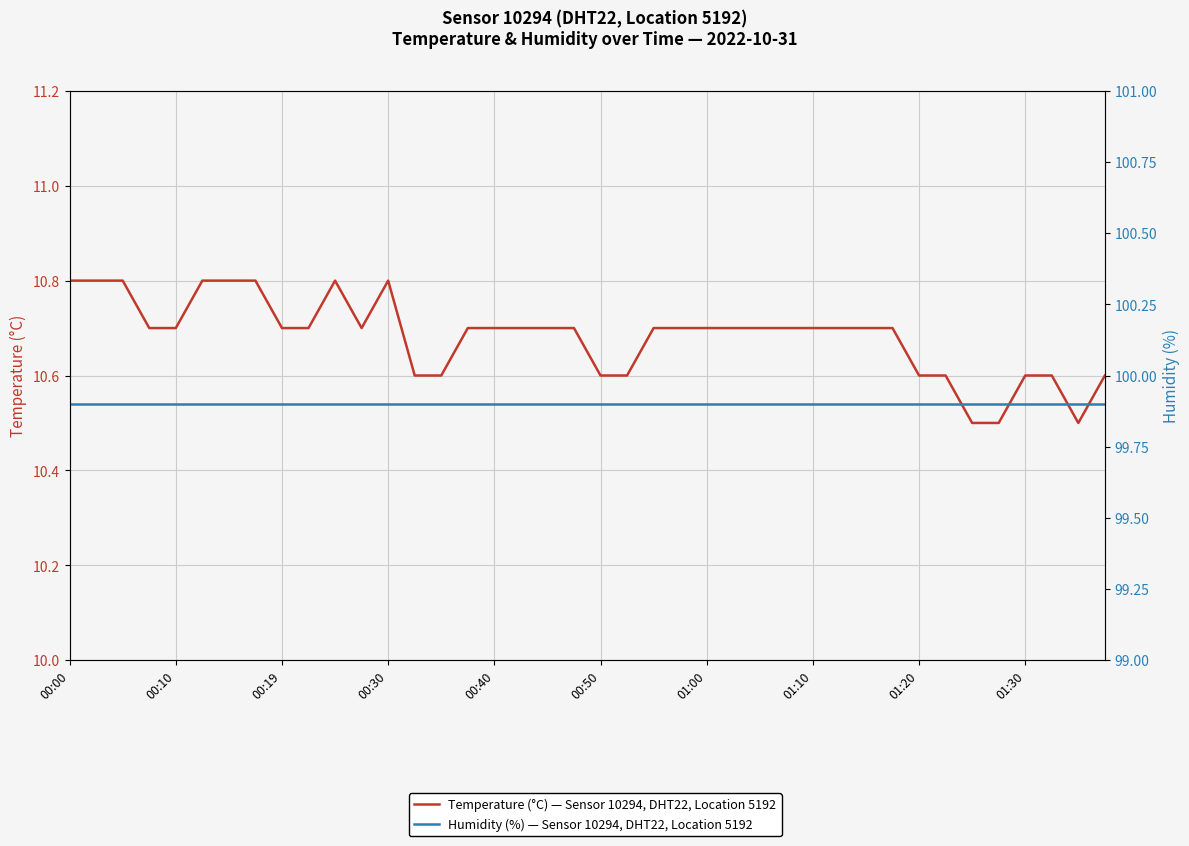

At which label is Temperature (°C) — Sensor 10294, DHT22, Location 5192 closest to 10?

34